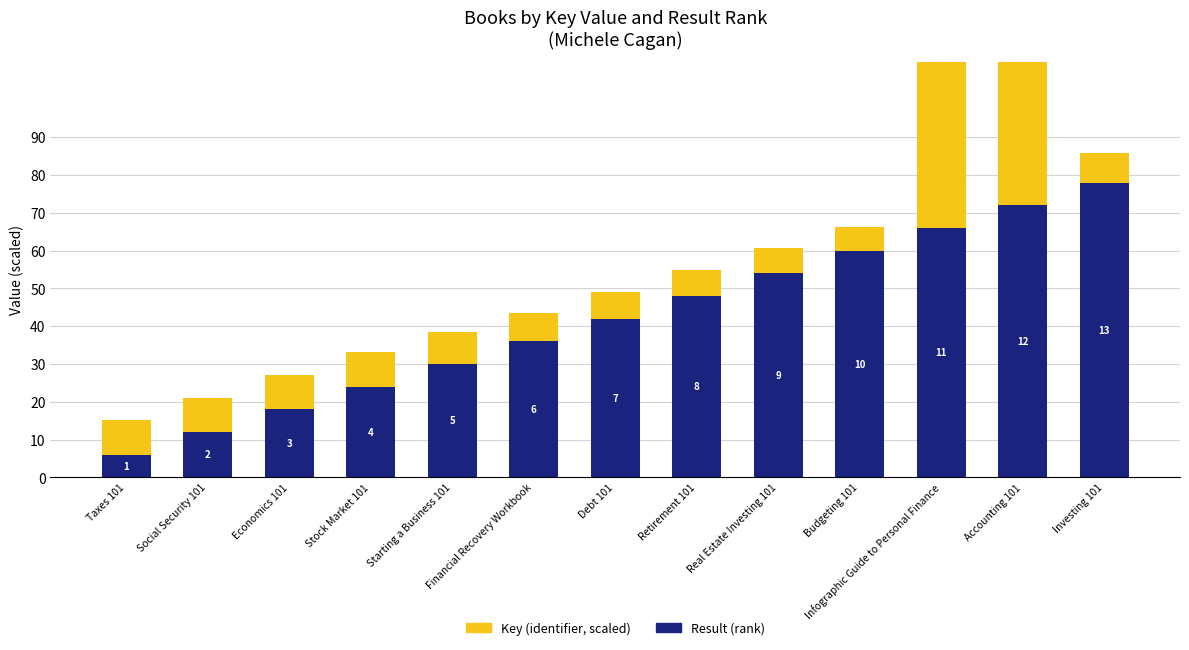

Which series changed the most between Starting a Business 101 and Budgeting 101?

Result (scaled)